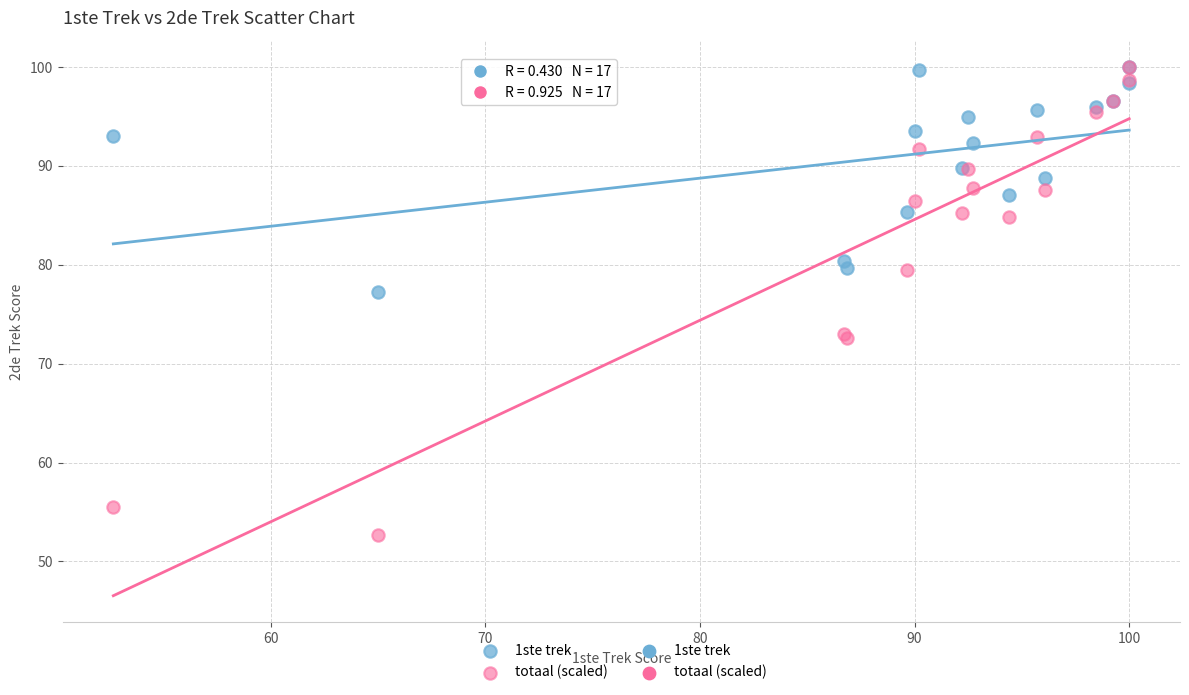

In the totaal (scaled) series, what Y value is closest to 76?

73.0